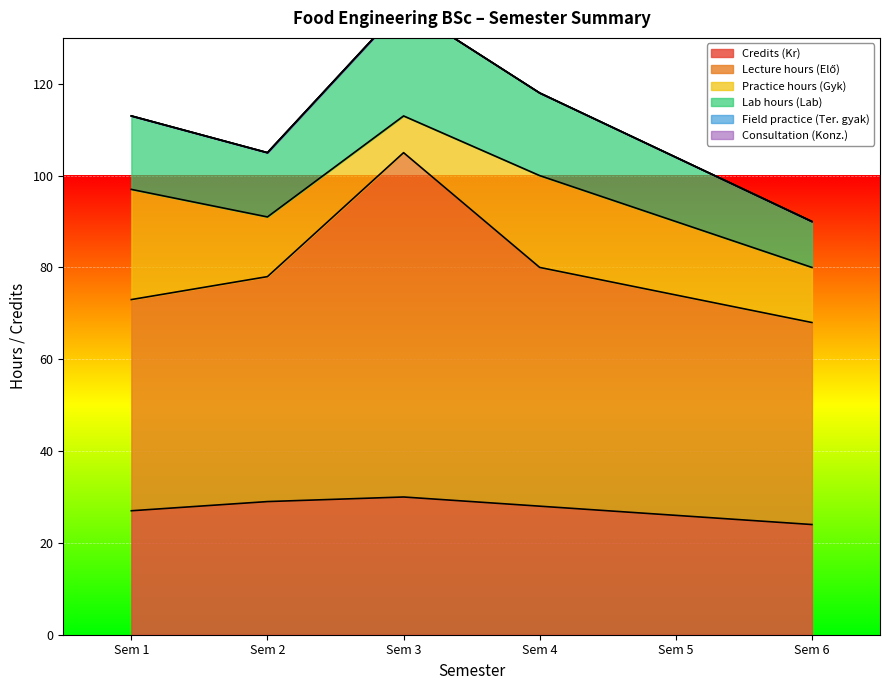

What is the lowest value of the Credits (Kr) series?

24